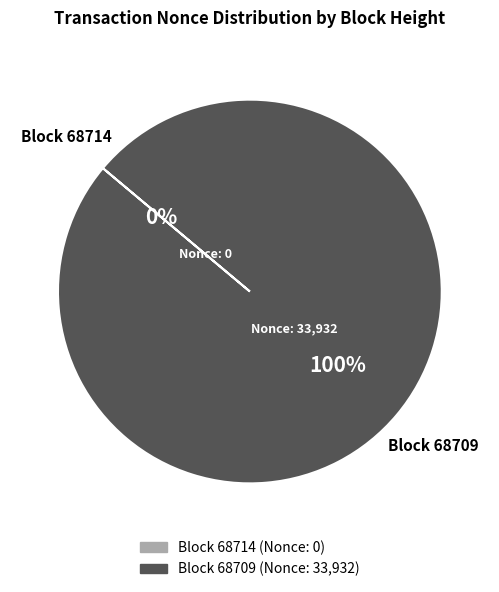

How many segments does this pie chart have?

2